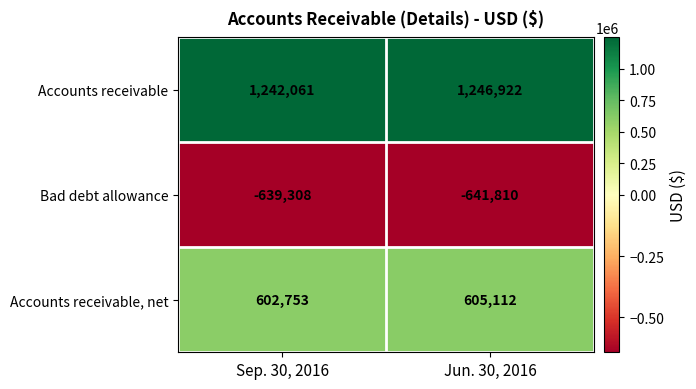

Which series has the widest spread of values?

Accounts receivable